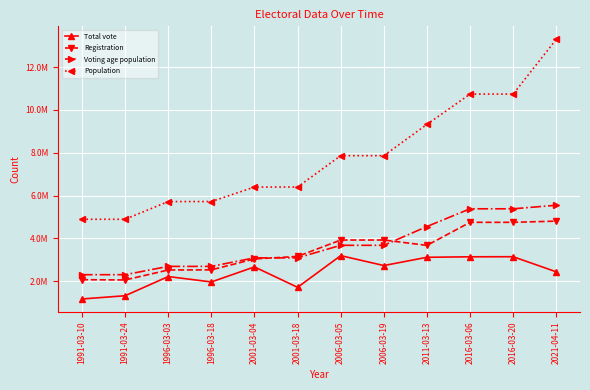

What is the label of the 12th point from the right?

1991-03-10